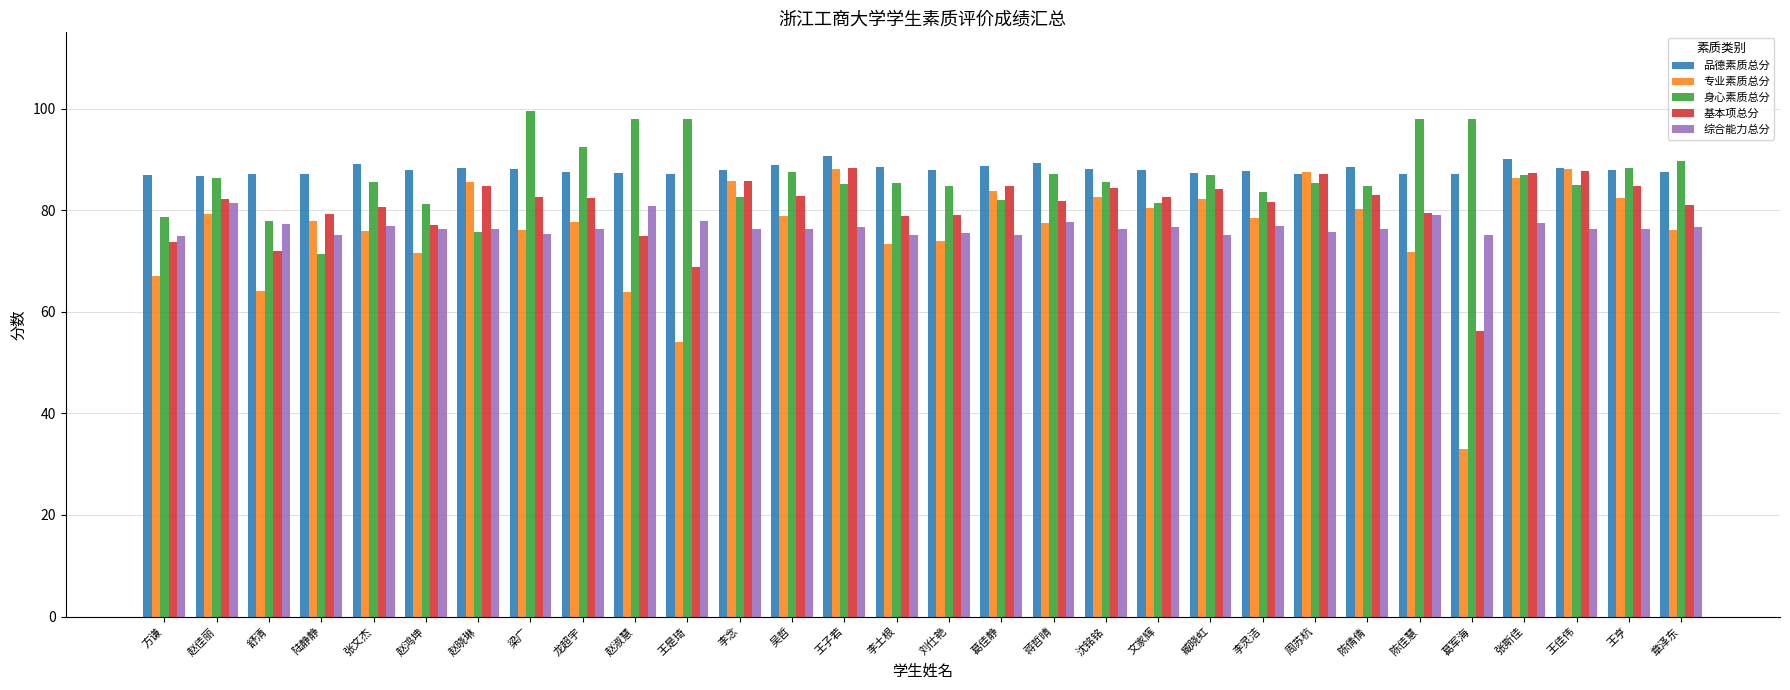

How many bars are there in total?

150